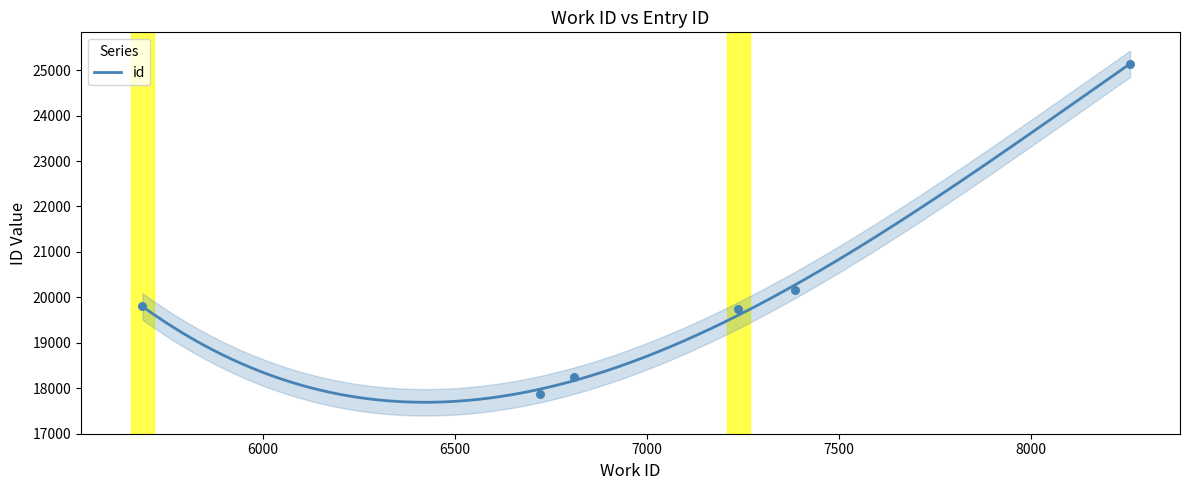

Approximately how many times larger is the value at 7238 compared to 7386?

1.0